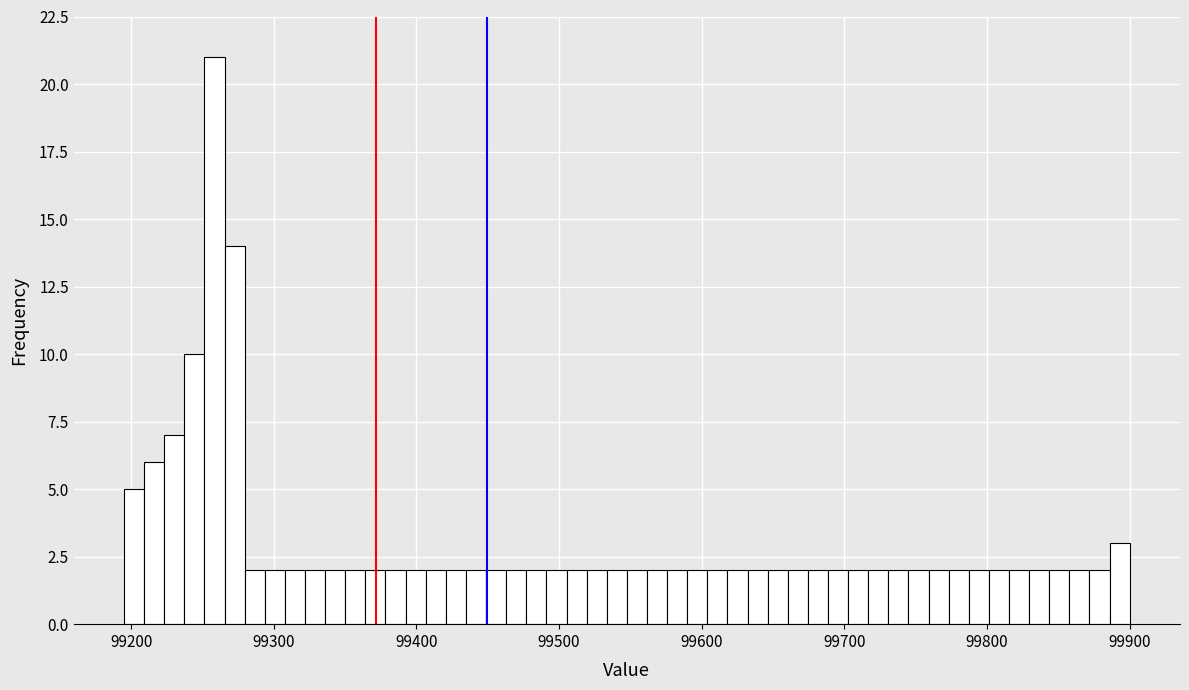

Read against the x-axis, roughly where is the centre of the tallest bar?

99260